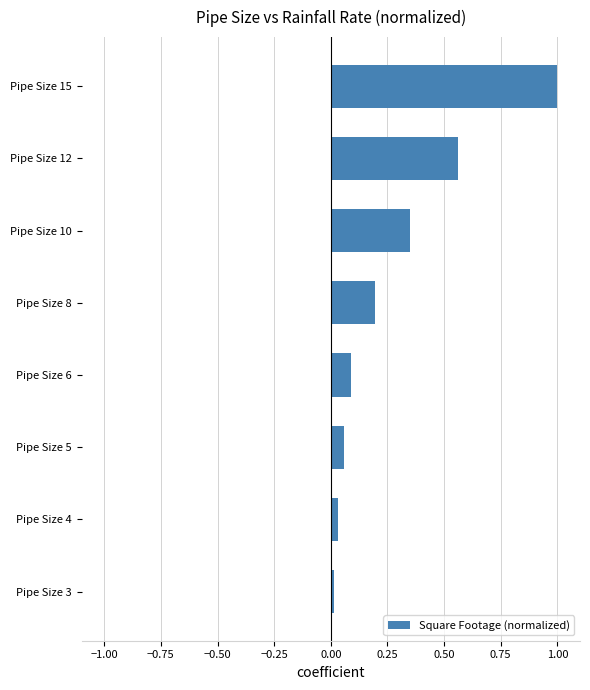

Rank the categories by value from highest to lowest.

Pipe Size 15, Pipe Size 12, Pipe Size 10, Pipe Size 8, Pipe Size 6, Pipe Size 5, Pipe Size 4, Pipe Size 3